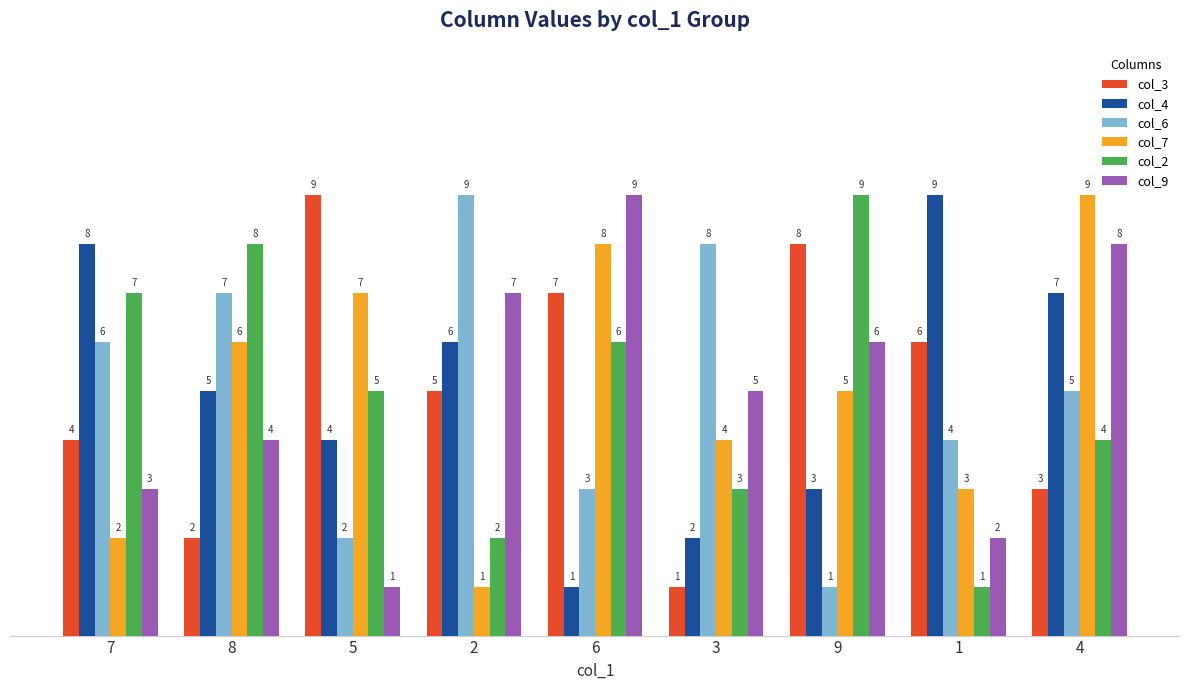

Reading left to right, transcribe all the data shown in this chart.

col_3: 4	2	9	5	7	1	8	6	3
col_4: 8	5	4	6	1	2	3	9	7
col_6: 6	7	2	9	3	8	1	4	5
col_7: 2	6	7	1	8	4	5	3	9
col_2: 7	8	5	2	6	3	9	1	4
col_9: 3	4	1	7	9	5	6	2	8